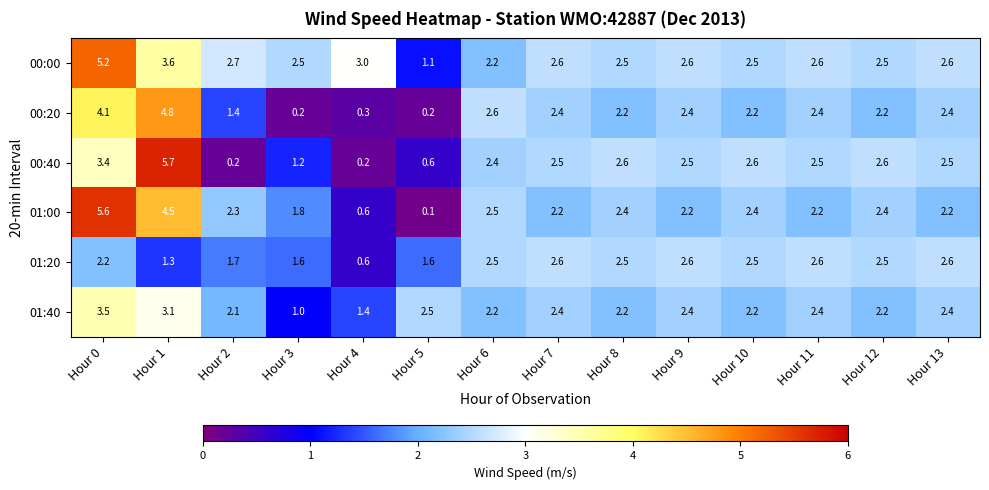

At which label is 00:40 closest to 2?

Hour 6